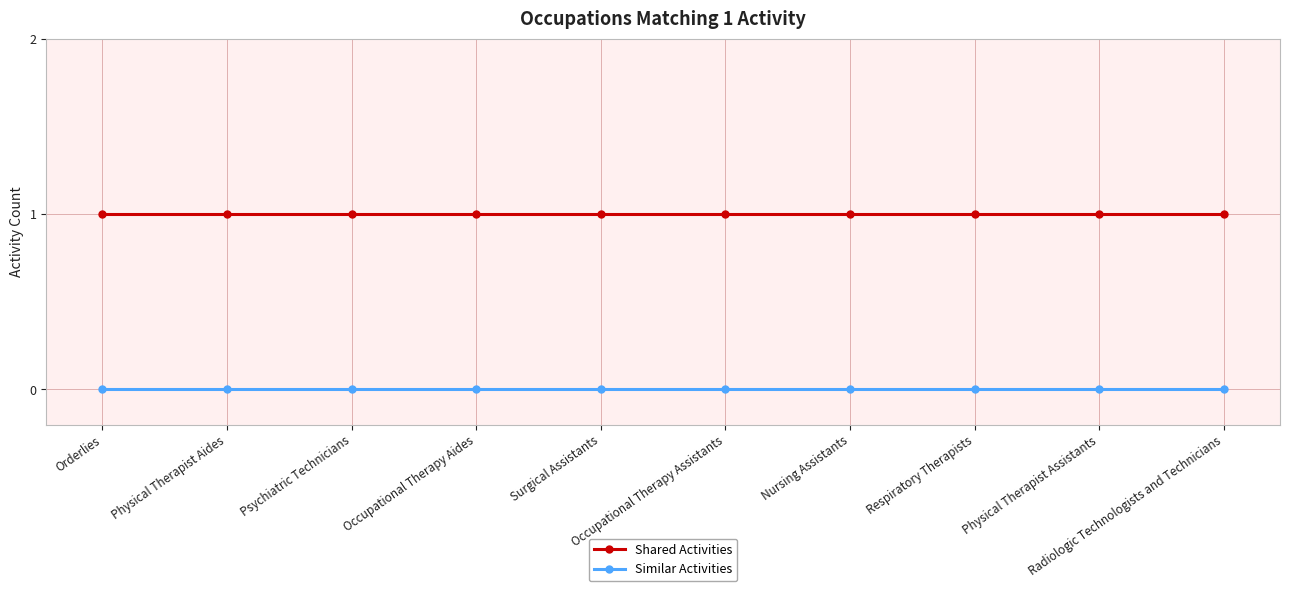

Is it true that Shared Activities equals 1 at Psychiatric Technicians?

True